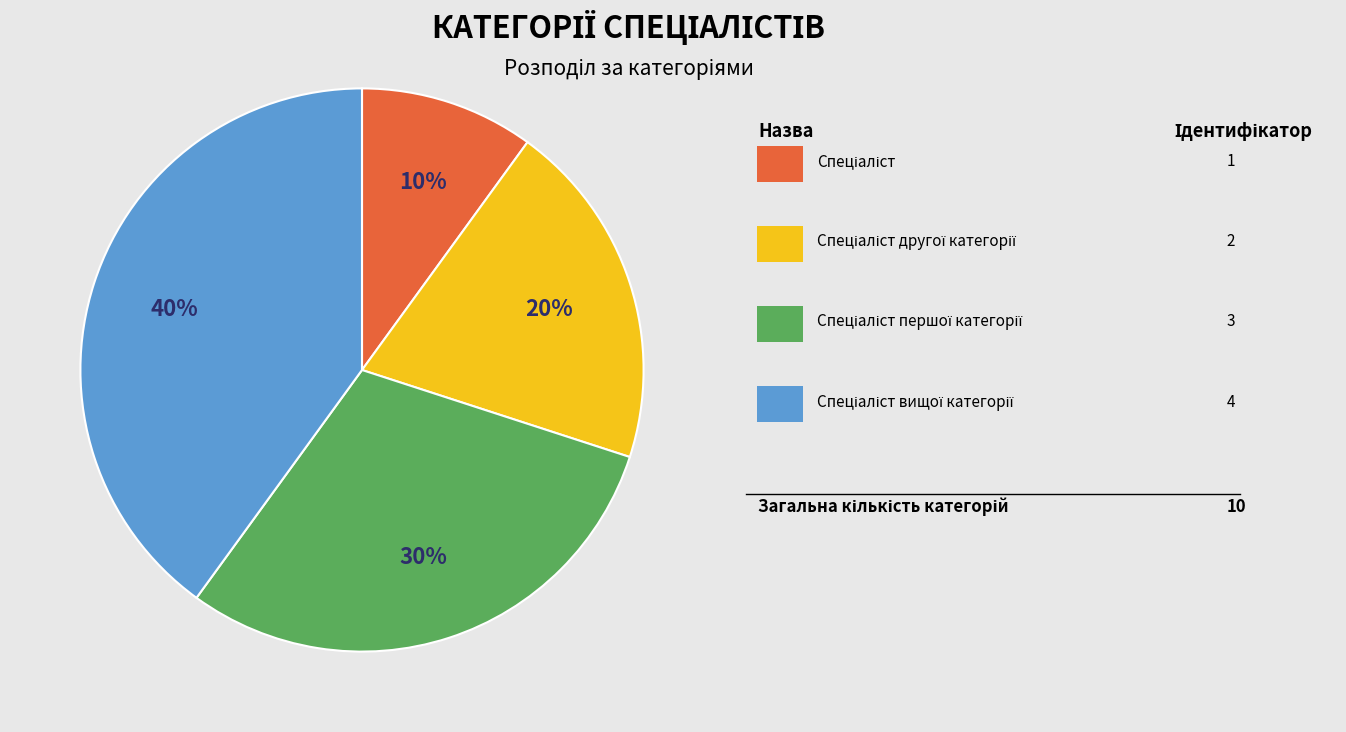

Is there any slice that represents more than half of the pie?

No